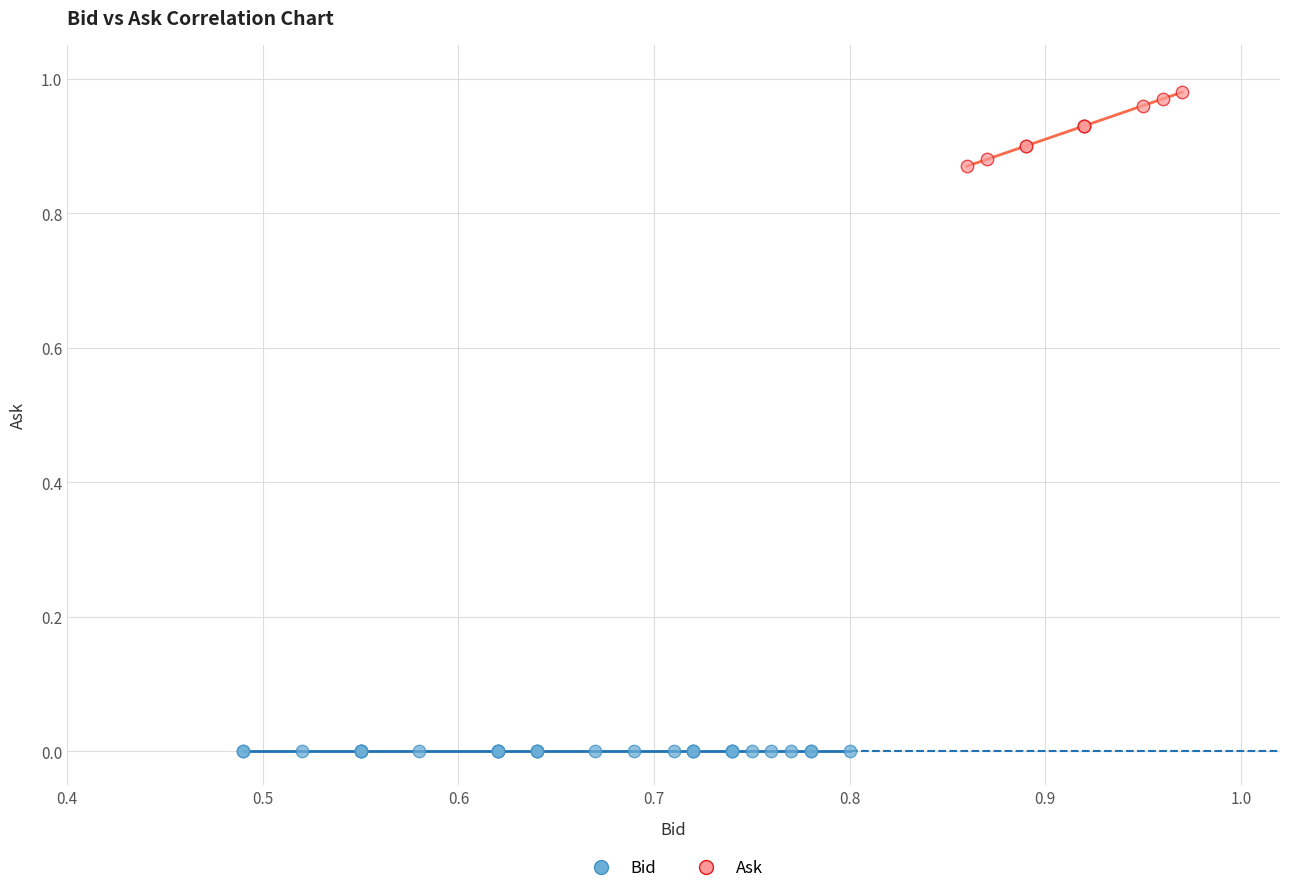

Which series reaches the minimum Y coordinate?

Bid